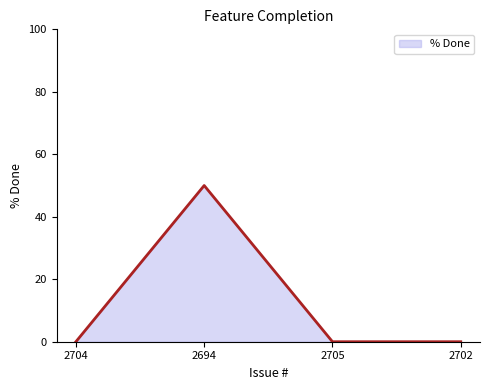

Which label corresponds to the largest value in the chart?

2694